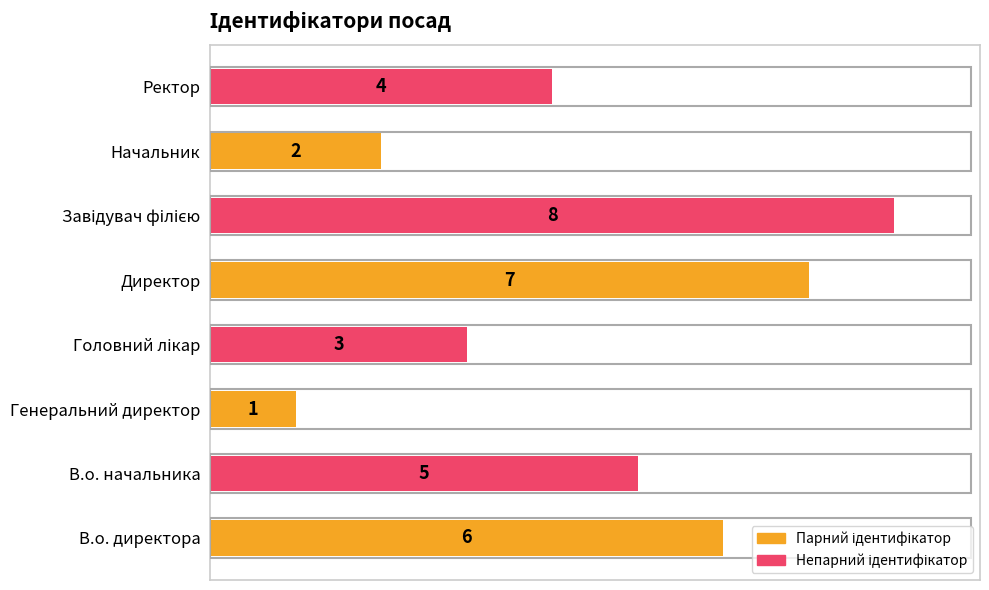

Reading top to bottom, list all the values displayed in this chart.

4	2	8	7	3	1	5	6